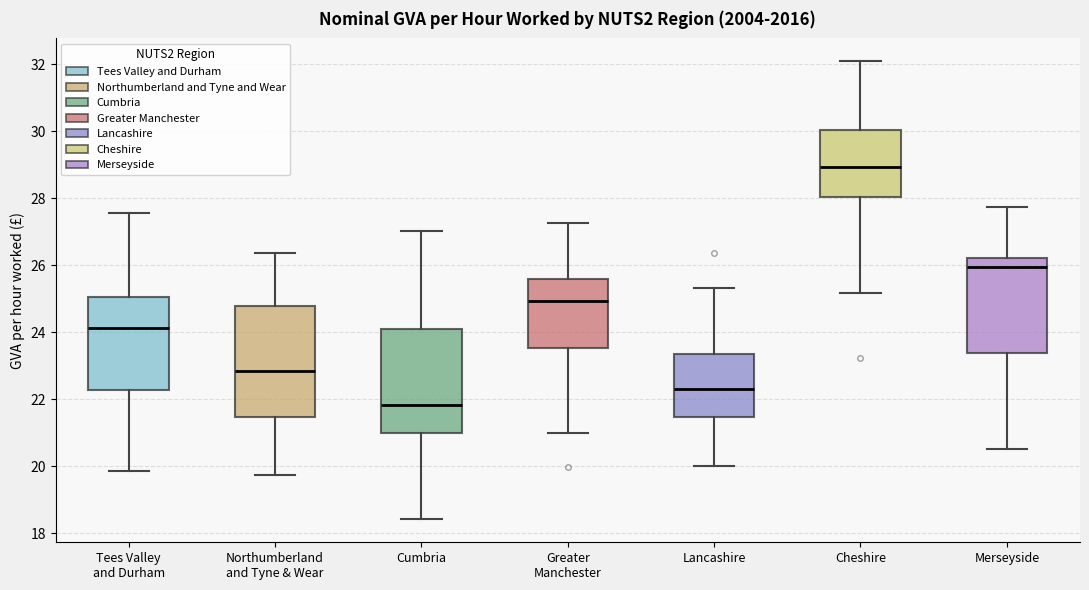

Which box is the tallest, from its lower edge to its upper edge?

Northumberland and Tyne & Wear